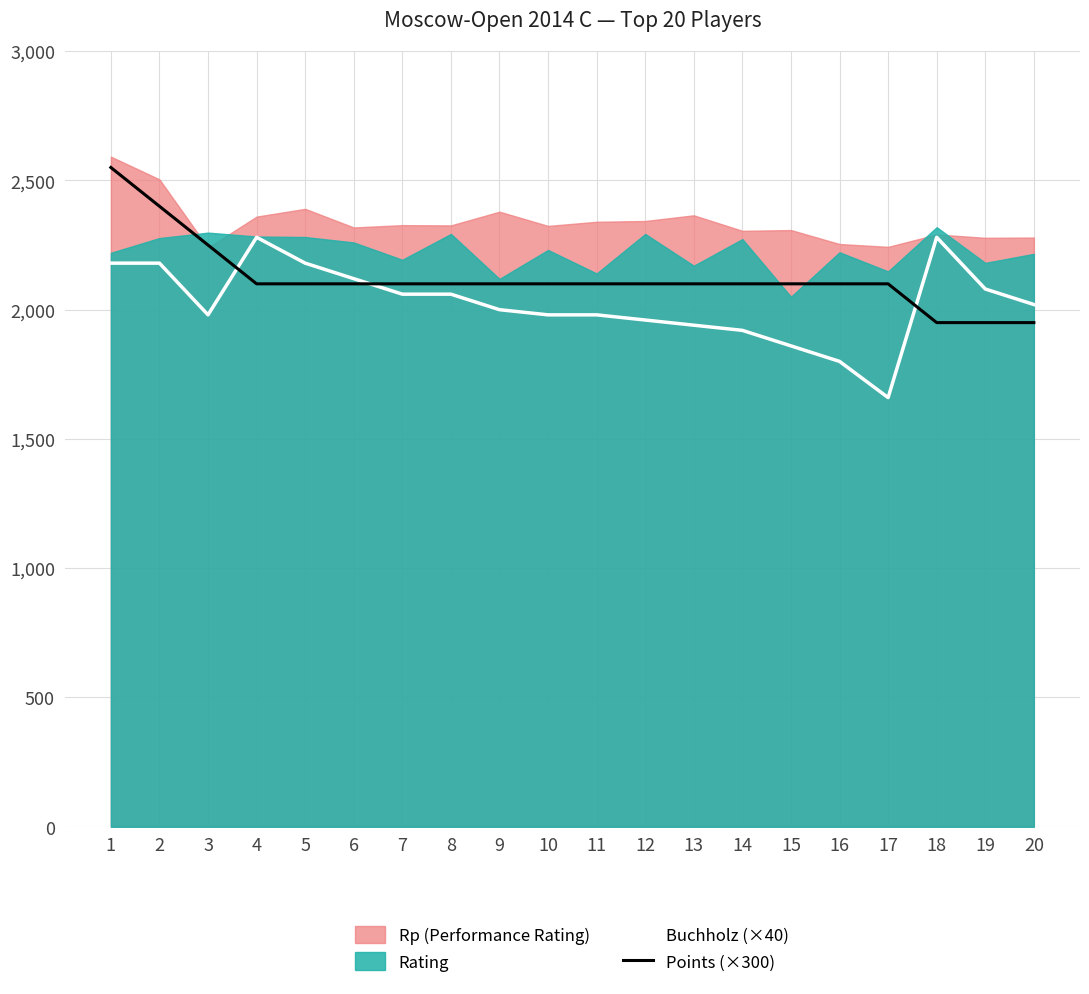

How many data points in Buchholz (×40) are less than 2020?

10